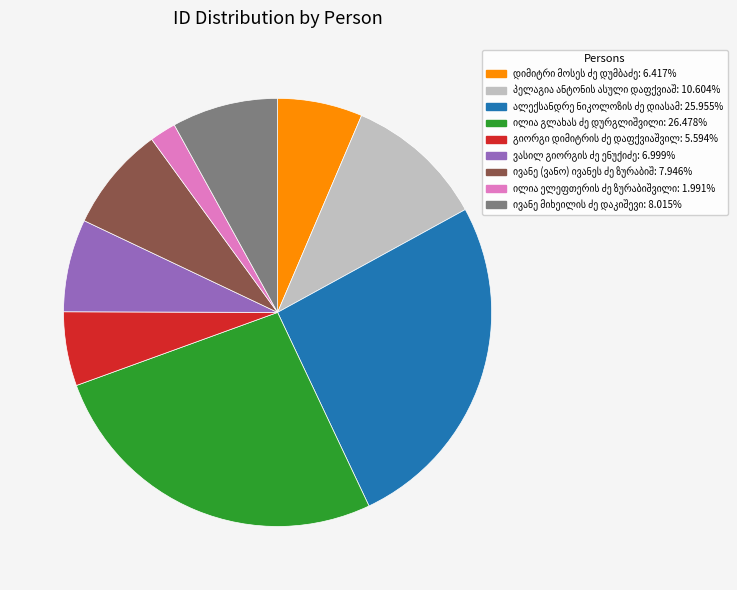

Is there a majority slice in this chart?

No